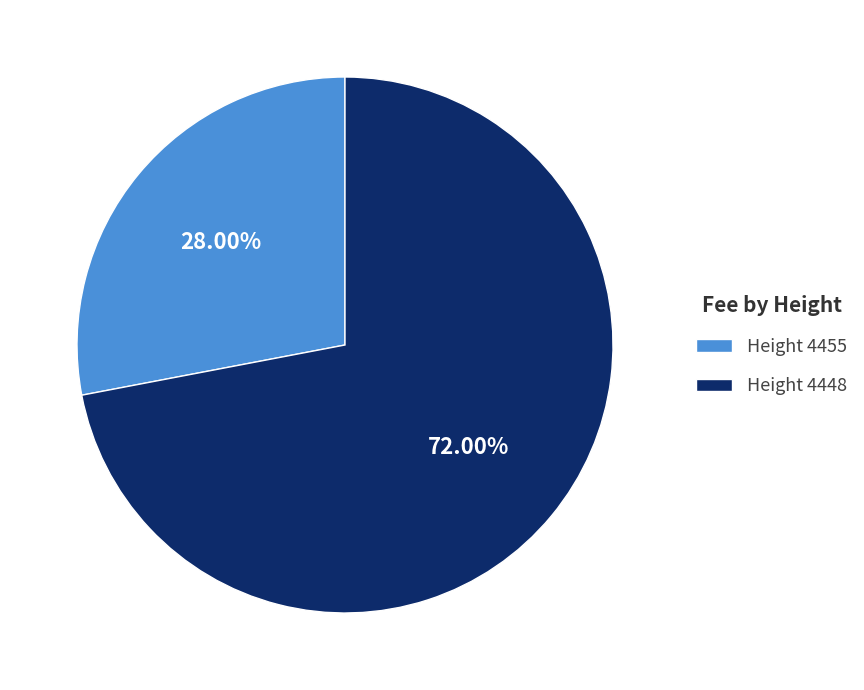

Which category has the smallest portion of the pie?

Height 4455